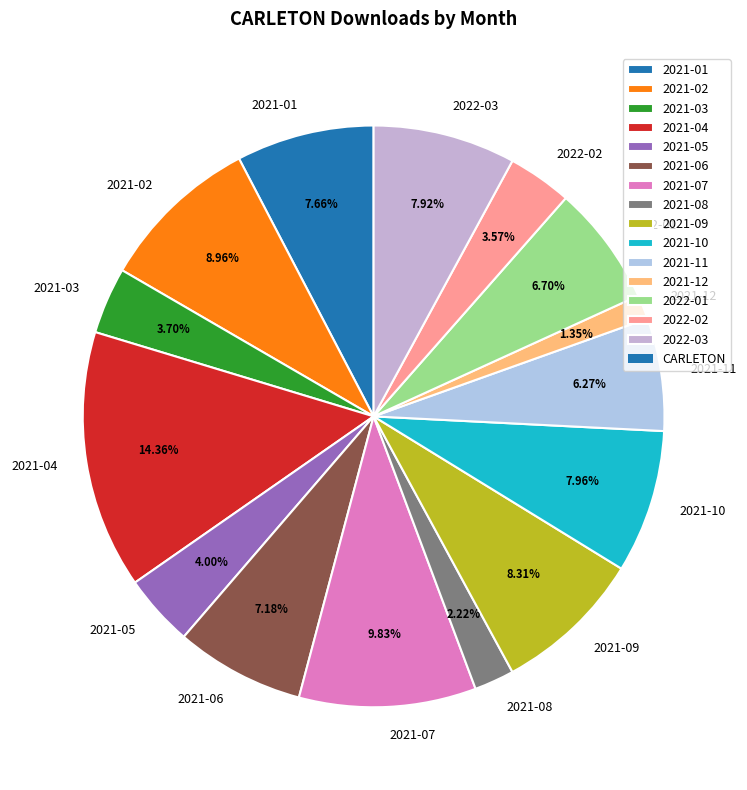

What is the largest slice in the pie chart?

2021-04